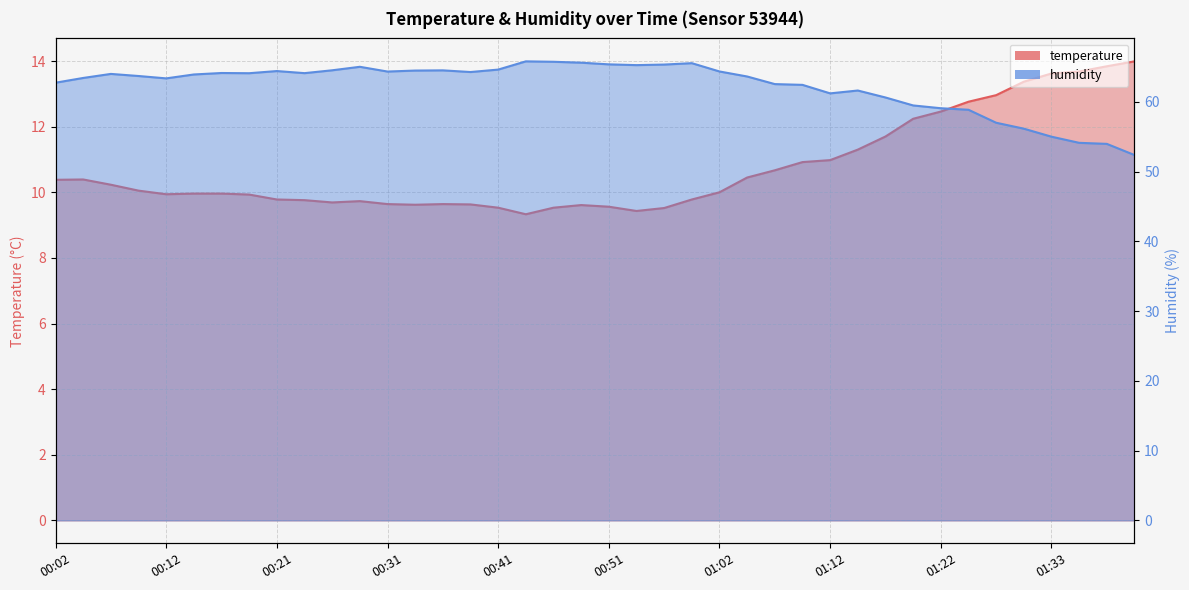

The humidity series shows 27.1 at 00:19. True or false?

False